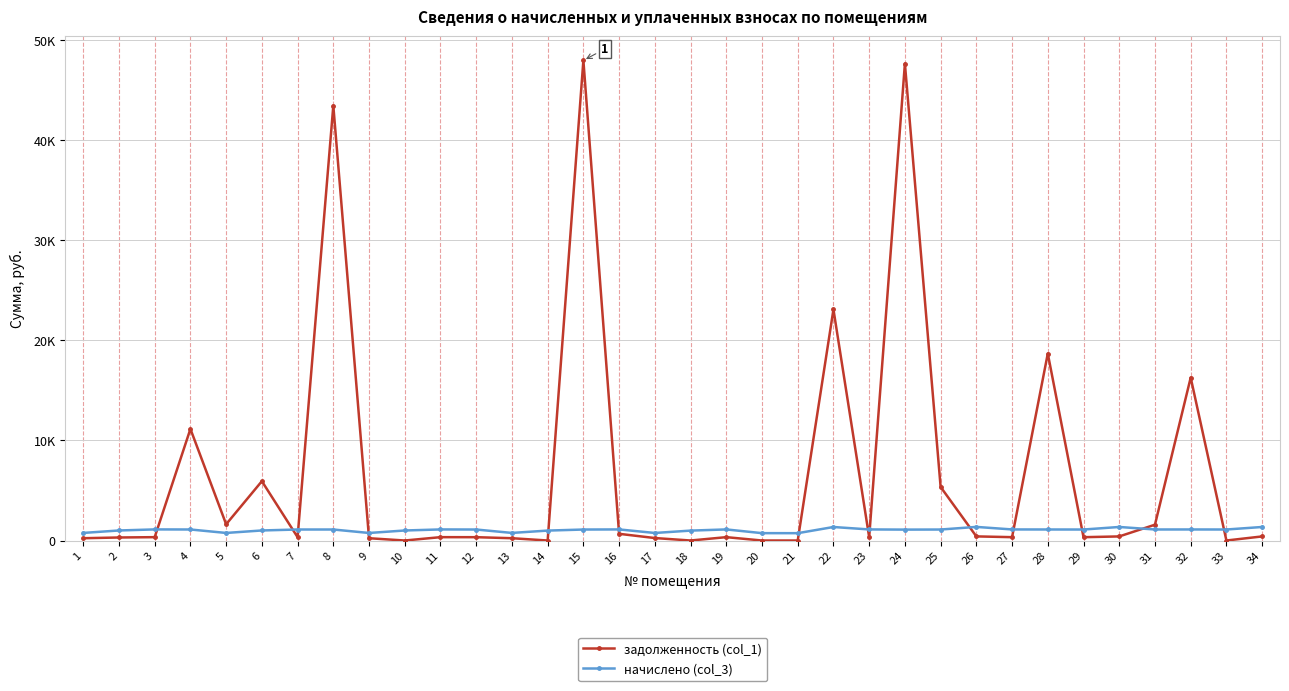

Which series has the widest spread of values?

задолженность (col_1)